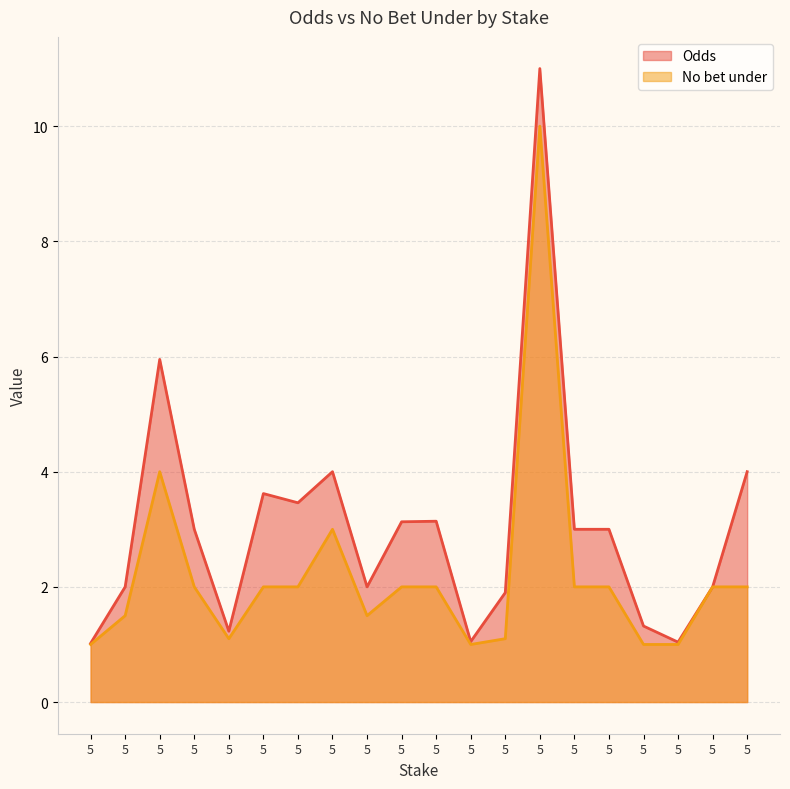

What are all the series names shown in the legend?

Odds, No bet under